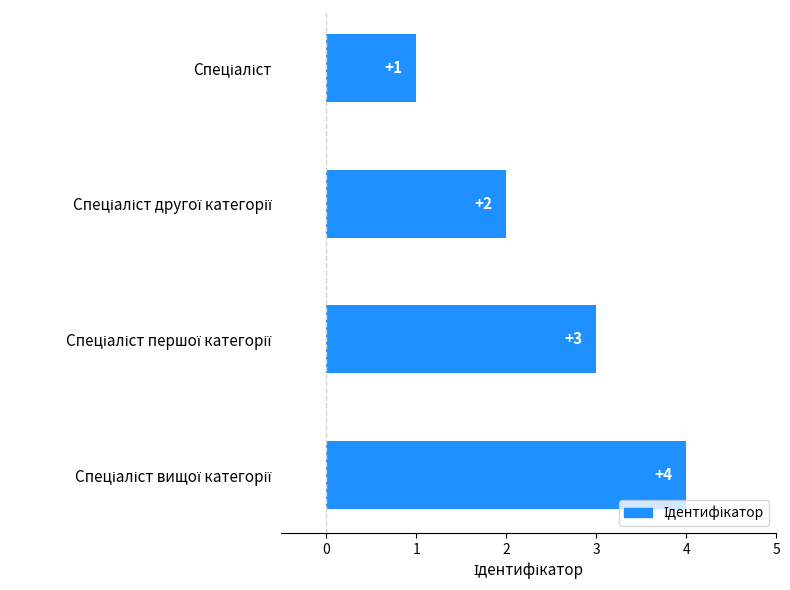

What is the sum of all values?

10